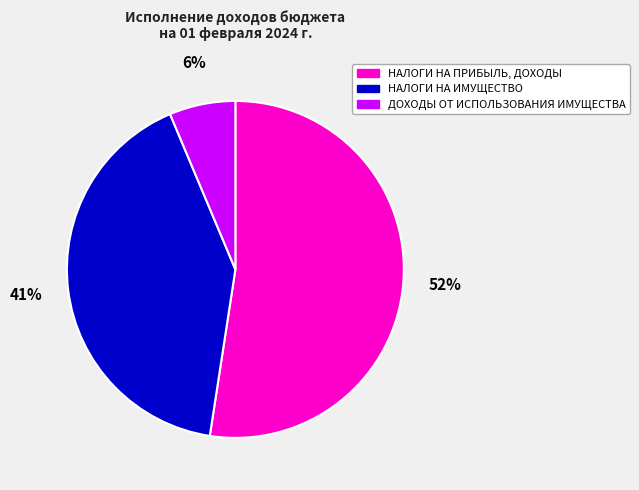

True or false: НАЛОГИ НА ИМУЩЕСТВО accounts for 29% of the total.

False